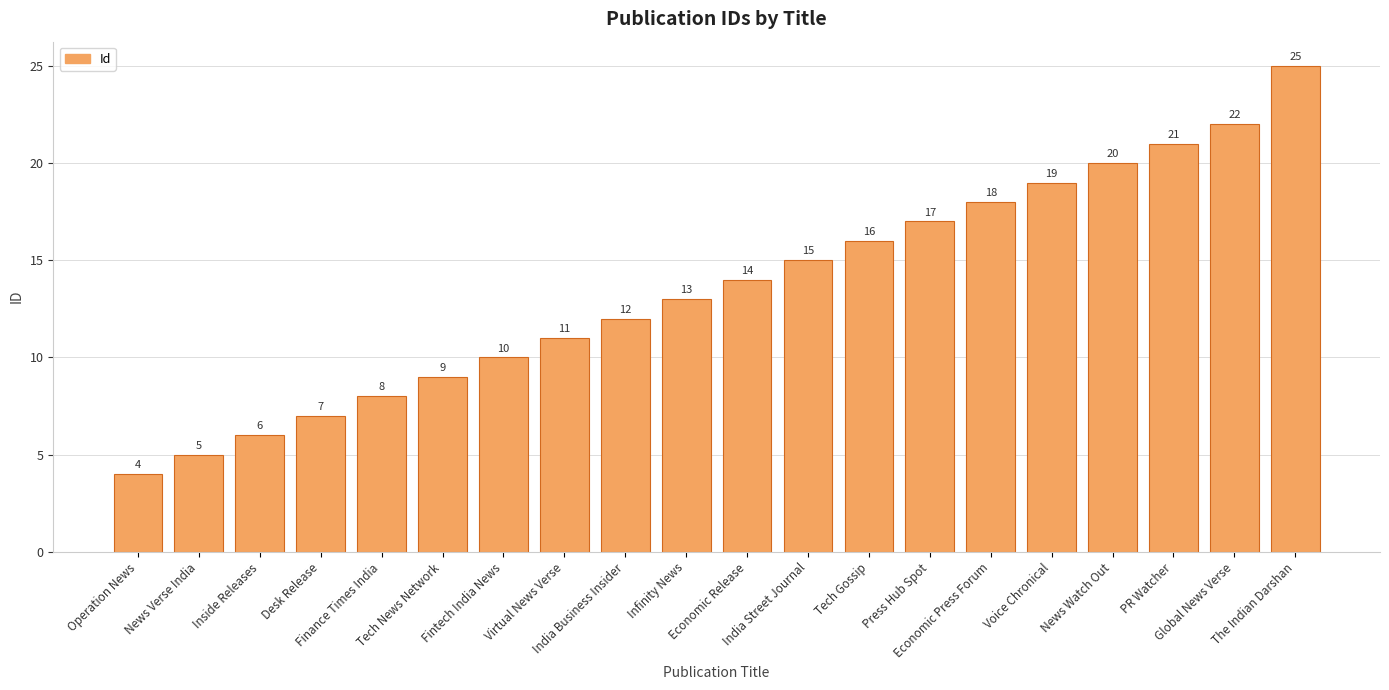

Which label corresponds to the largest value in the chart?

The Indian Darshan